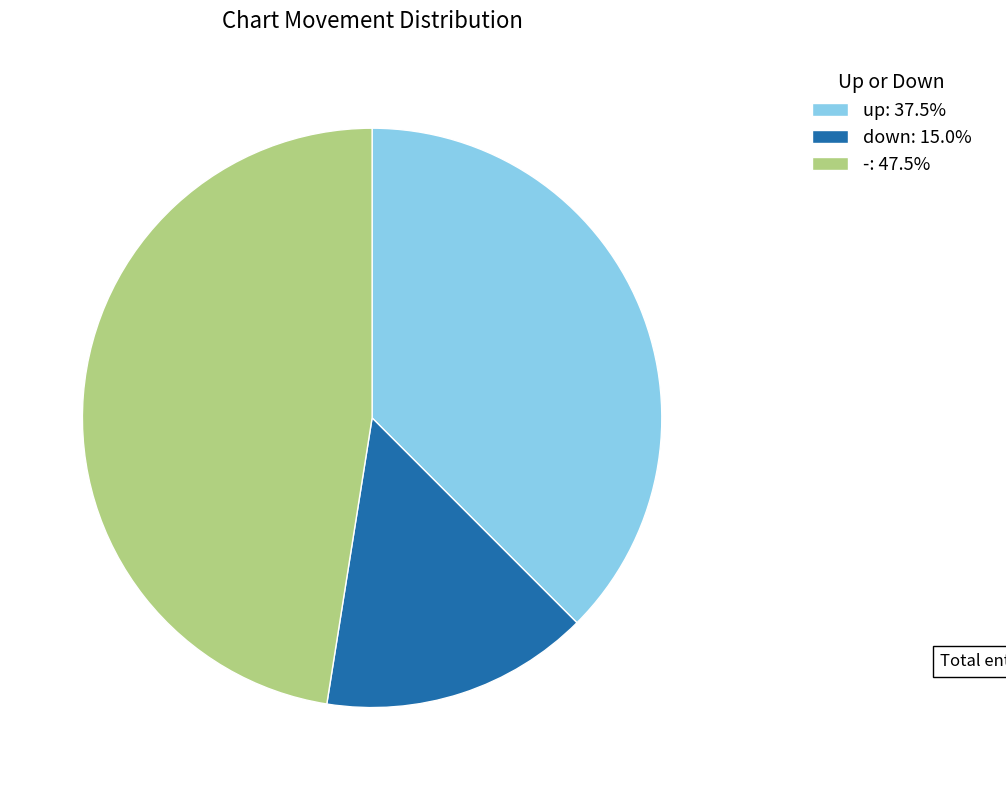

Approximately how many times larger is the value at - compared to down?

3.2